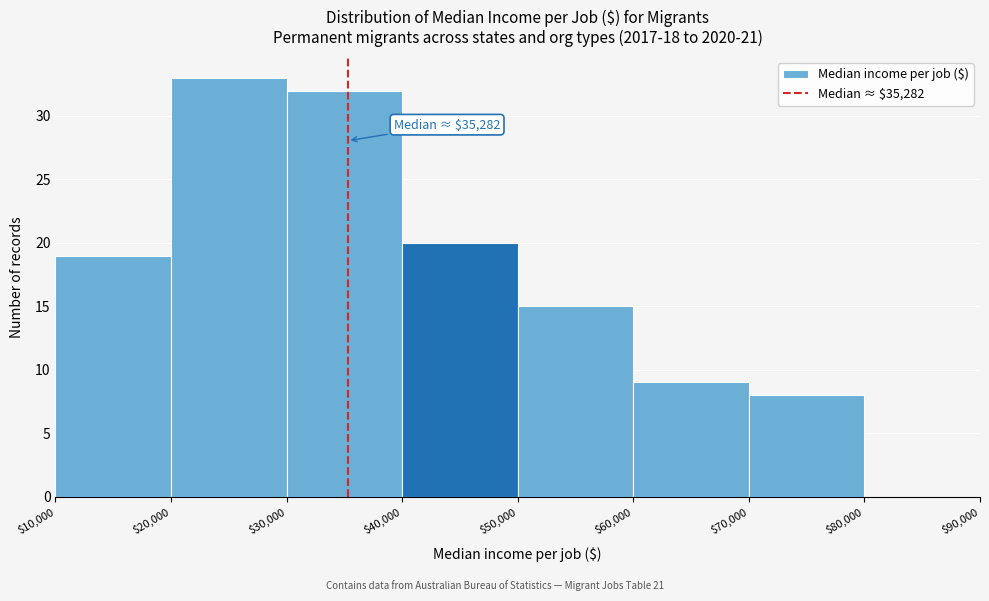

Over which range of the x-axis is the bar tallest?

$20,000 to $30,000